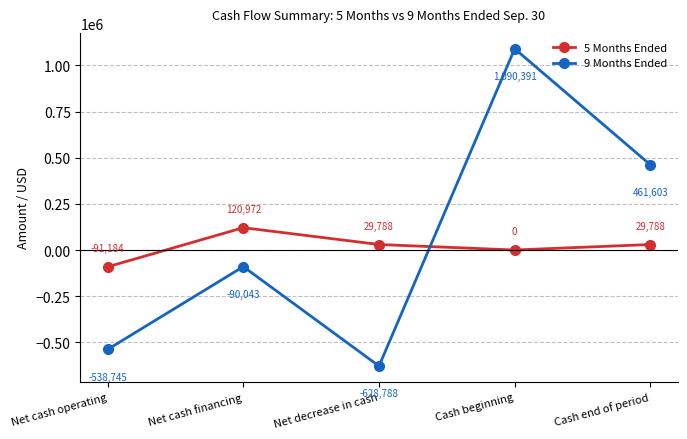

Rank the series by their average value, from lowest to highest.

5 Months Ended, 9 Months Ended